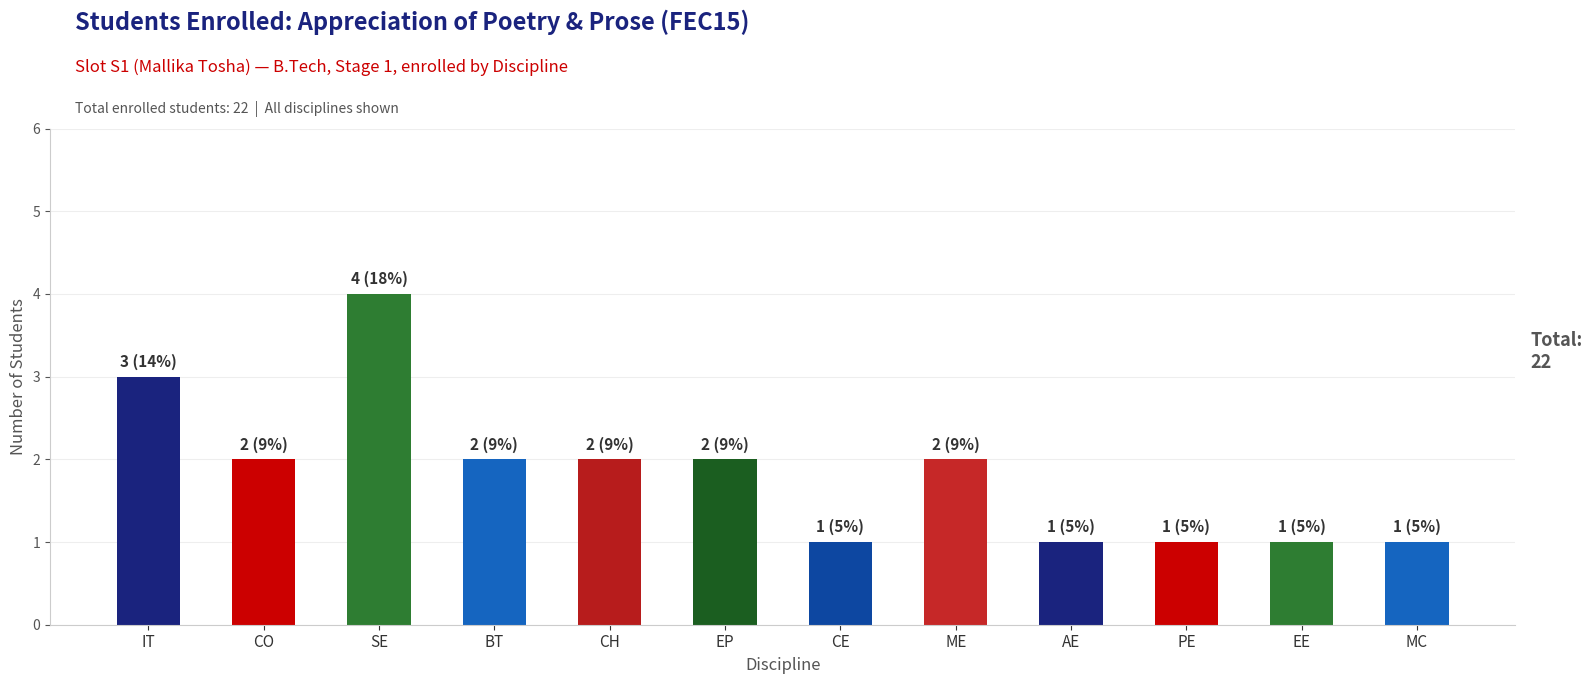

Are the bars horizontal?

No